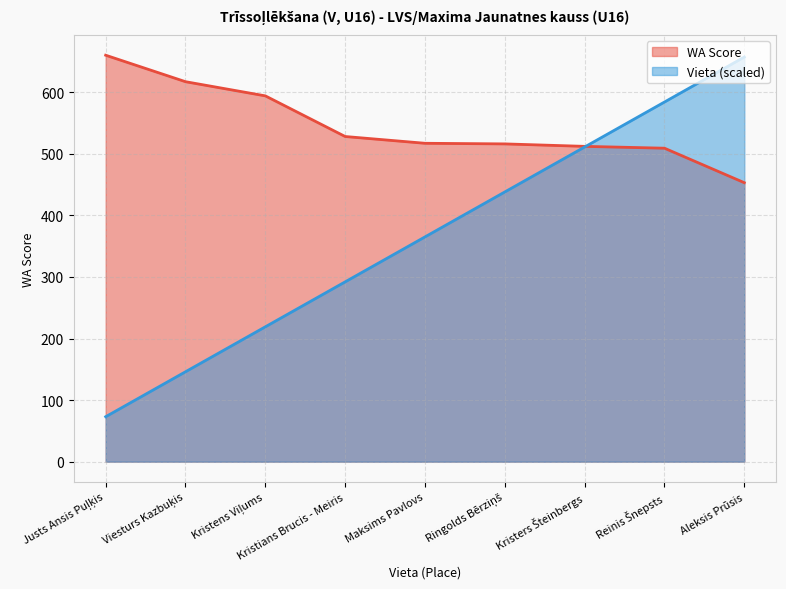

What position from the left is Viesturs Kazbuķis?

2